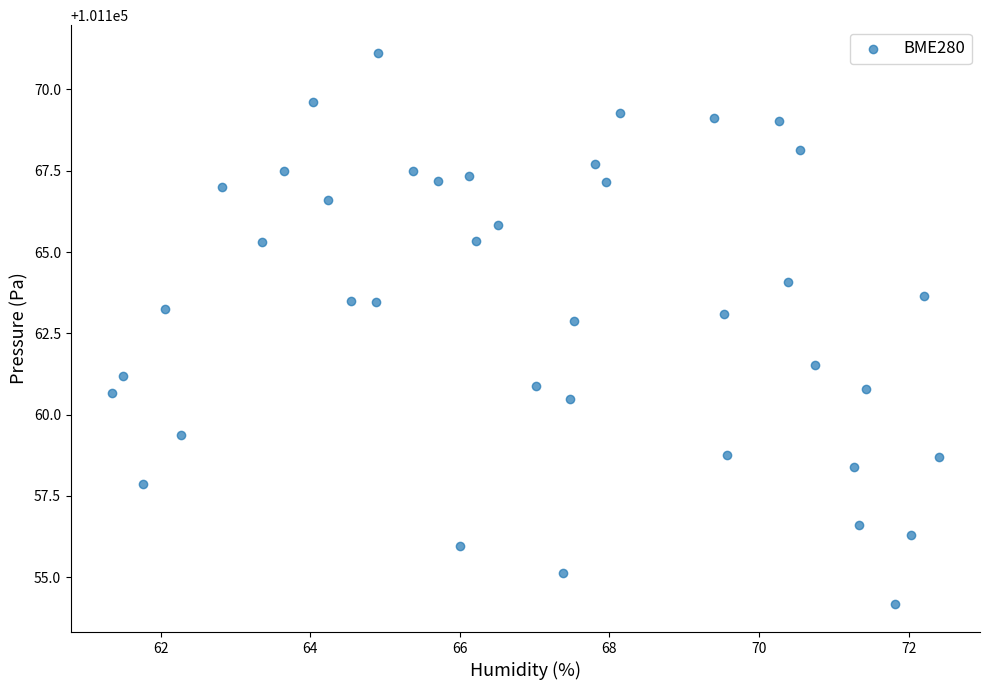

What is the range of X values (max minus min)?

11.1